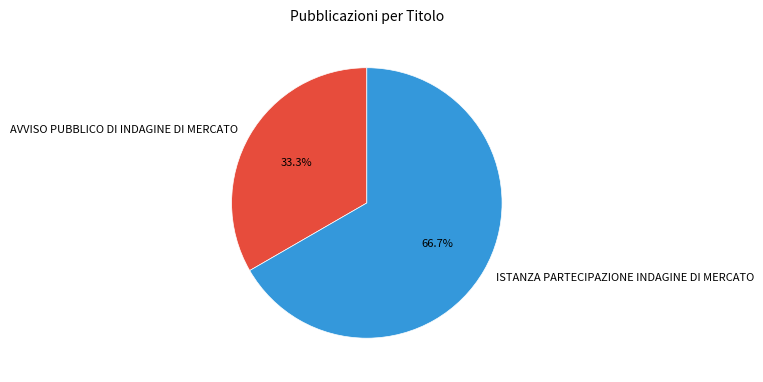

Is it true that AVVISO PUBBLICO DI INDAGINE DI MERCATO is 33% of the pie?

True